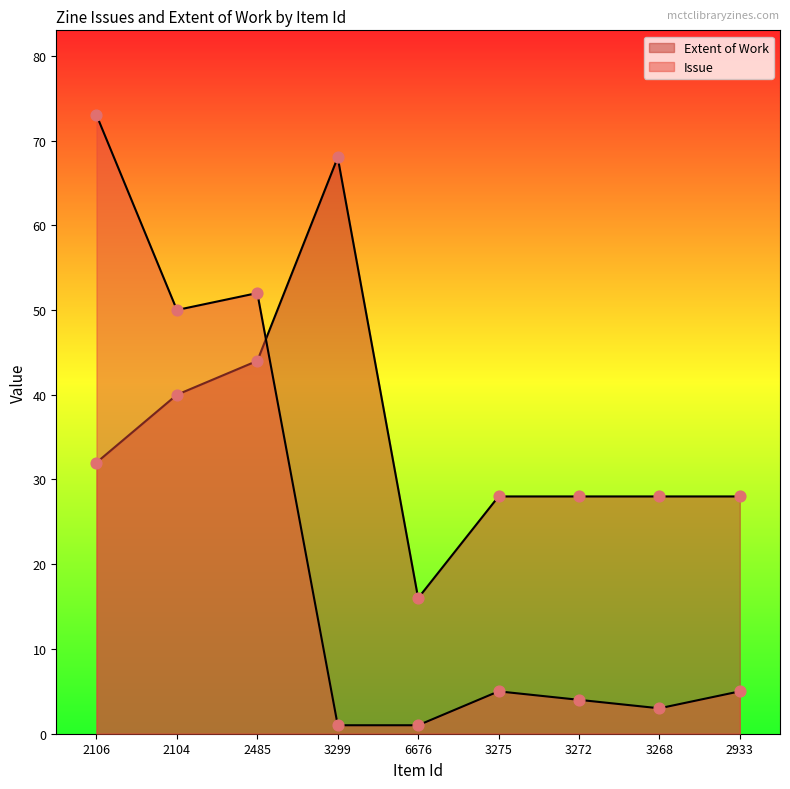

Which series has the widest spread of Y values?

Issue